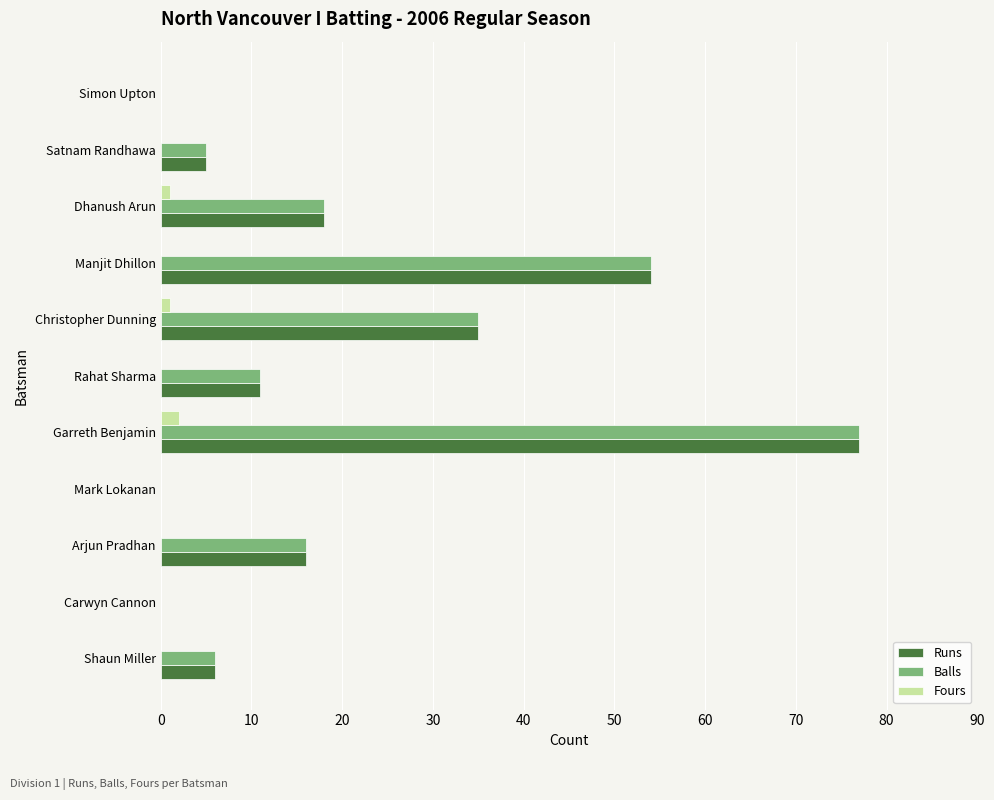

Is the value of Balls at Mark Lokanan greater than the value of Runs at Shaun Miller?

No